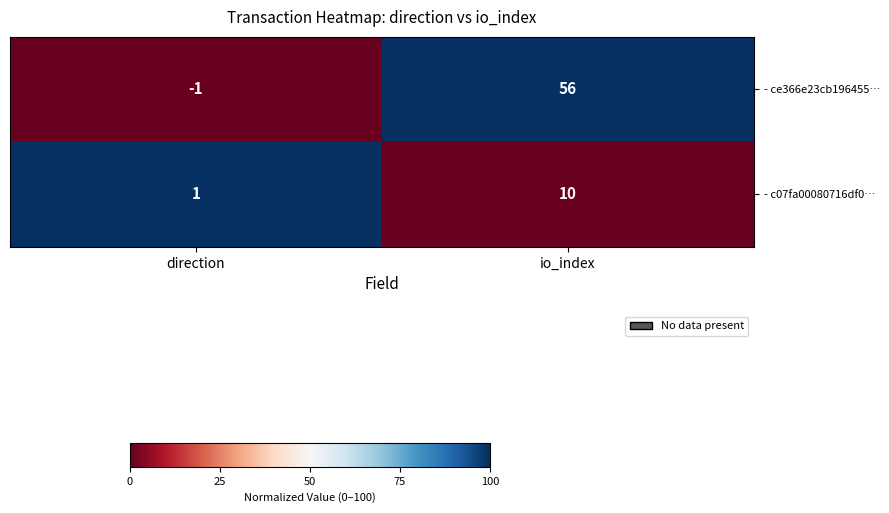

Count the number of categories in the chart.

2